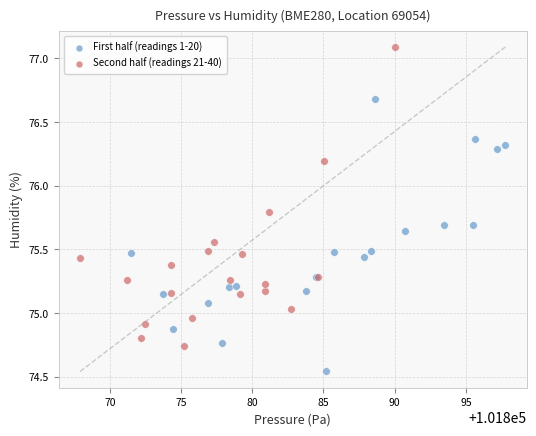

Which series contains the lowest Y value?

First half (readings 1-20)